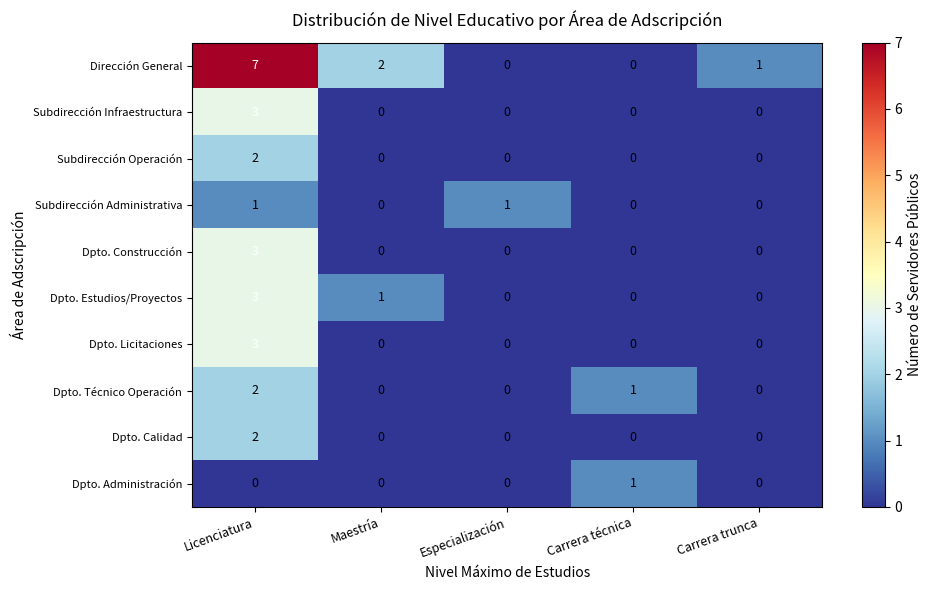

At how many categories does at least one series exceed 3?

1